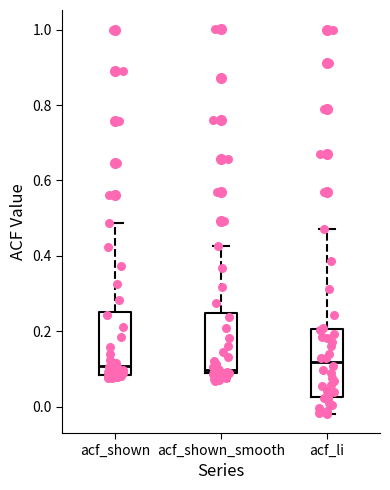

Reading left to right, transcribe this box plot: for each box, give where its median line is, the range the box spans, and where its two whiskers end, as read against the y-axis. The values are not printed on the chart, so give them approximately, as read against the axis.

acf_shown: median 0.10, box 0.08 to 0.26, whiskers 0.08 (just below the box's lower edge) to 0.48
acf_shown_smooth: median 0.10, box 0.08 to 0.24, whiskers 0.06 to 0.42
acf_li: median 0.12, box 0.02 to 0.20, whiskers -0.02 to 0.48